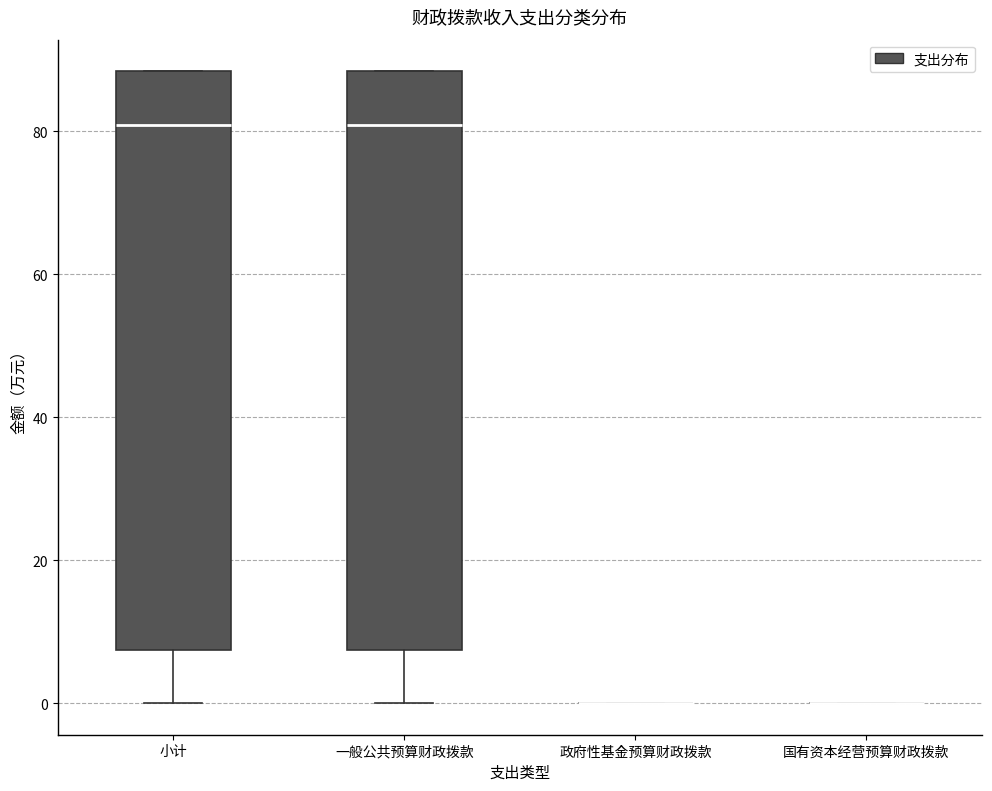

Reading left to right, read every box against the y-axis: the position of its median line, the range the box covers, and the ends of its whiskers. The values are not printed on the chart, so give them approximately, as read against the axis.

小计: median 80, box 8 to 88, whiskers 0 to 88
一般公共预算财政拨款: median 80, box 8 to 88, whiskers 0 to 88
政府性基金预算财政拨款: box collapsed to a line at 0, whiskers 0 to 0
国有资本经营预算财政拨款: box collapsed to a line at 0, whiskers 0 to 0